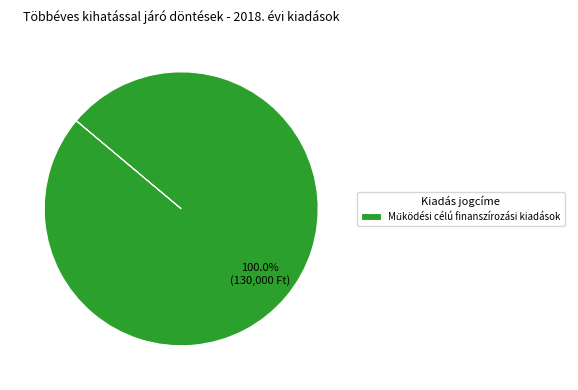

Is there a majority slice in this chart?

Yes